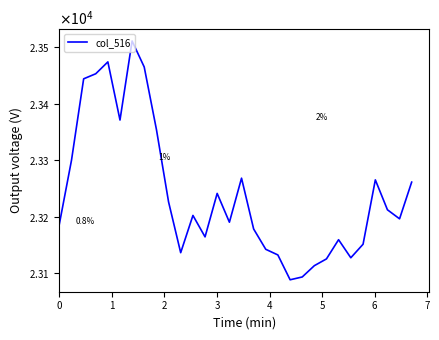

Does the chart display data point markers on the line(s)?

No